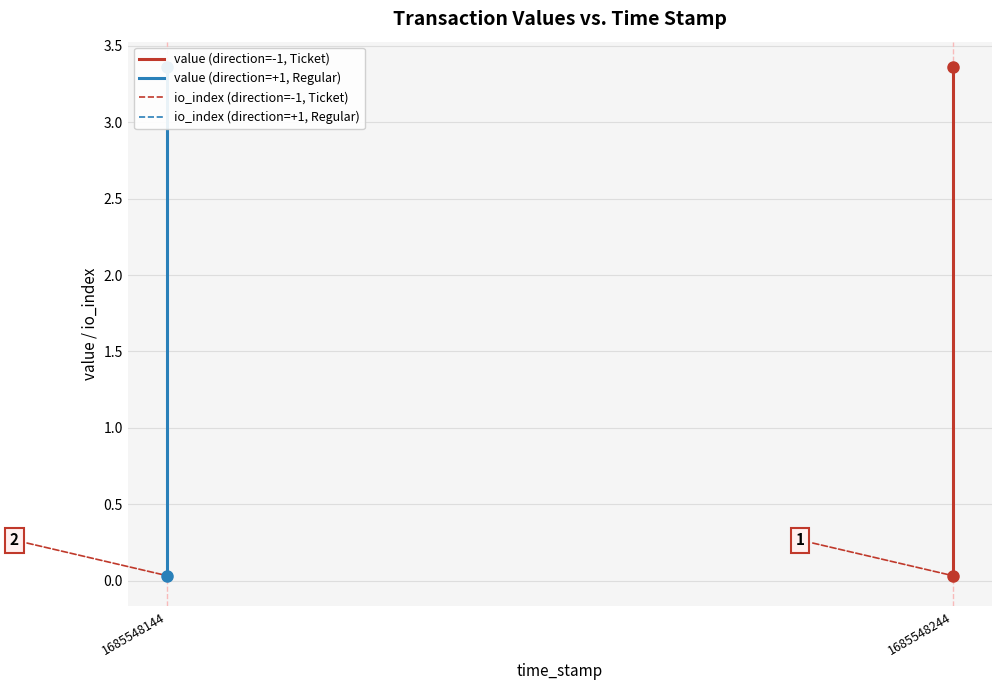

Rank the categories by value (direction=-1, Ticket) value from lowest to highest.

1685548244, 1685548244